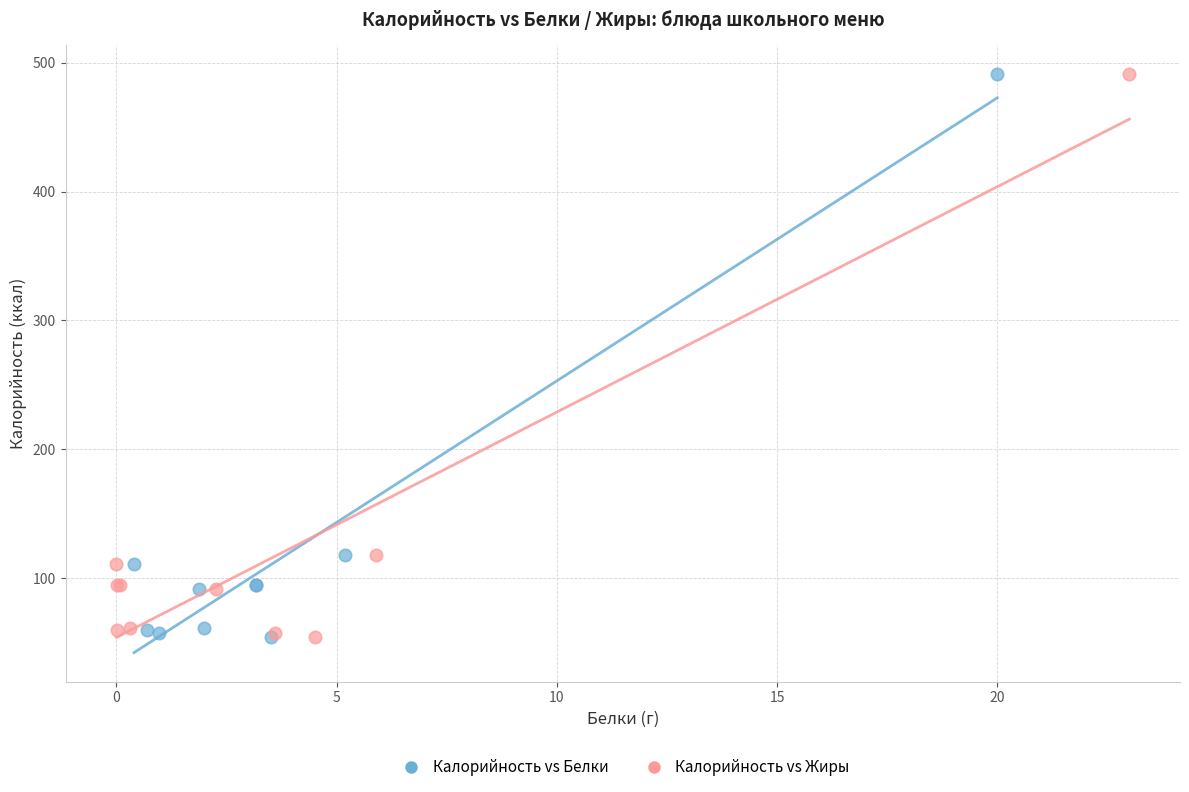

What are all the series names shown in the legend?

Калорийность vs Белки, Калорийность vs Жиры